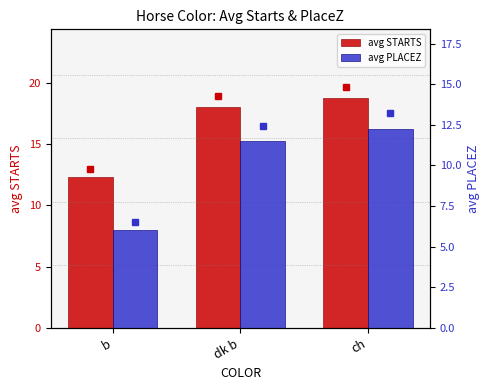

What are all the series names shown in the legend?

avg STARTS, avg PLACEZ